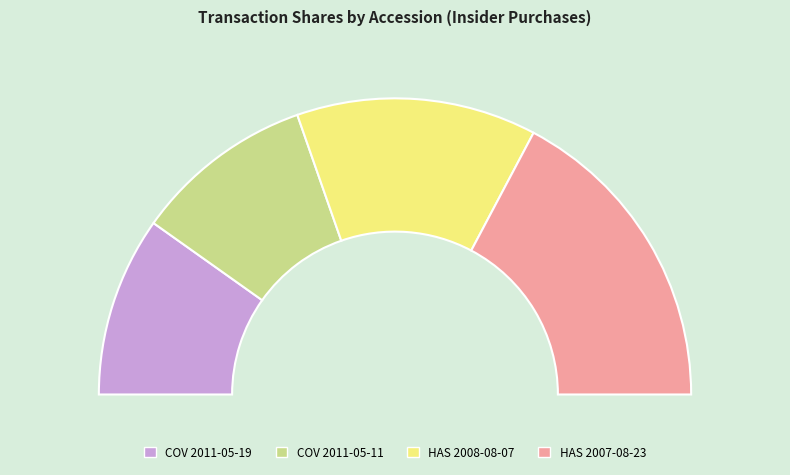

To the nearest percent, what is the average slice percentage?

25%